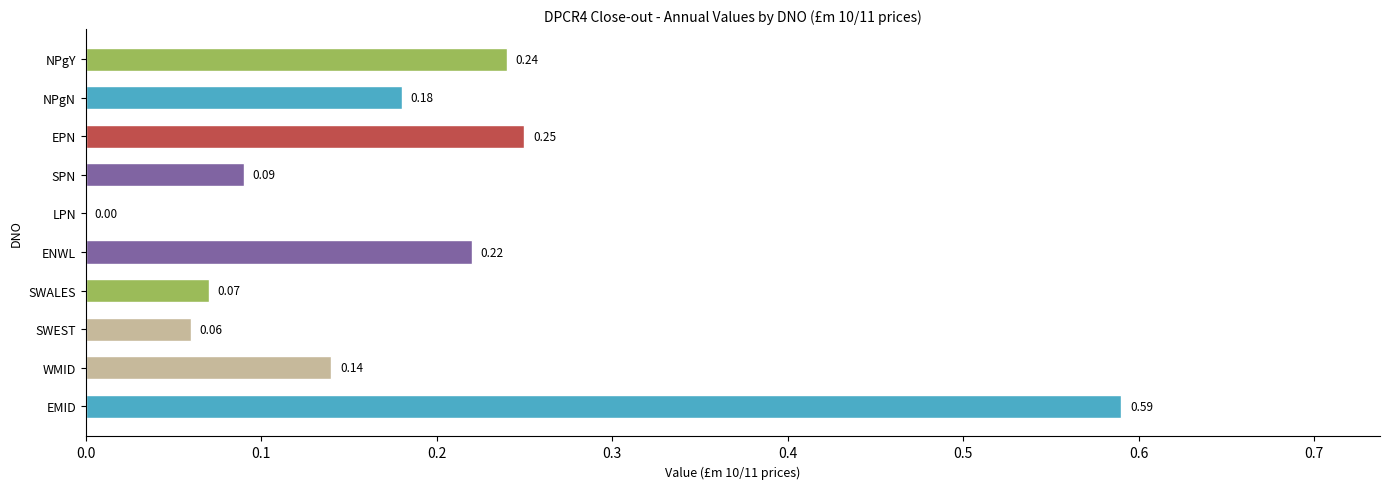

Which label corresponds to the largest value in the chart?

EMID